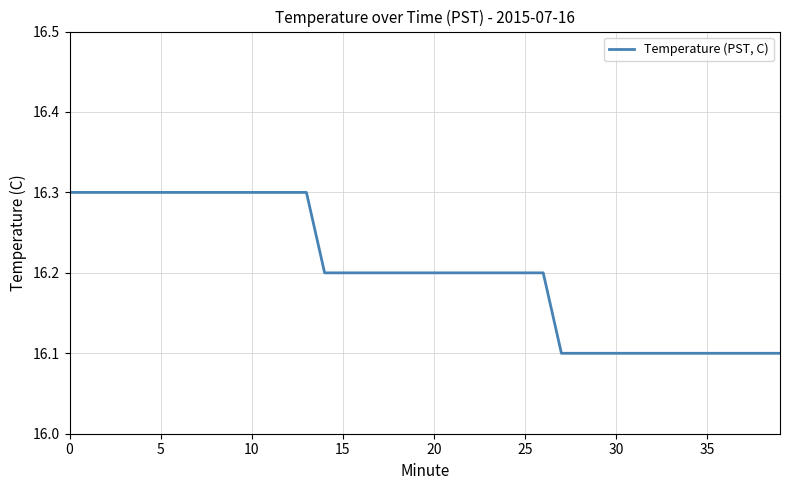

What is the smallest value displayed?

16.1